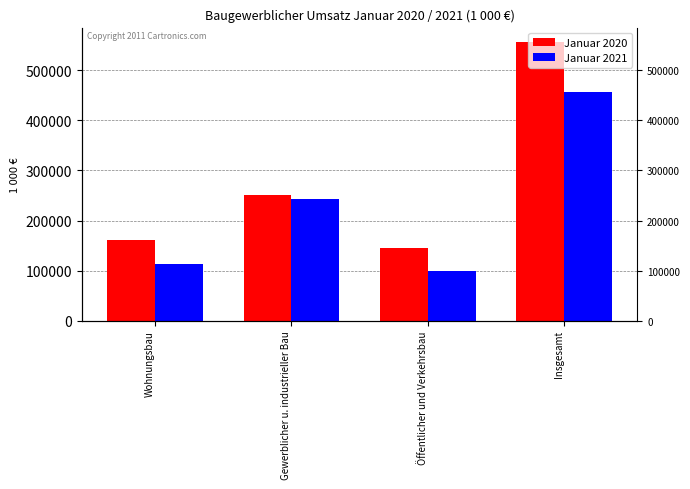

List the labels in order of Januar 2021 value, smallest first.

Öffentlicher und Verkehrsbau, Wohnungsbau, Gewerblicher u. industrieller Bau, Insgesamt